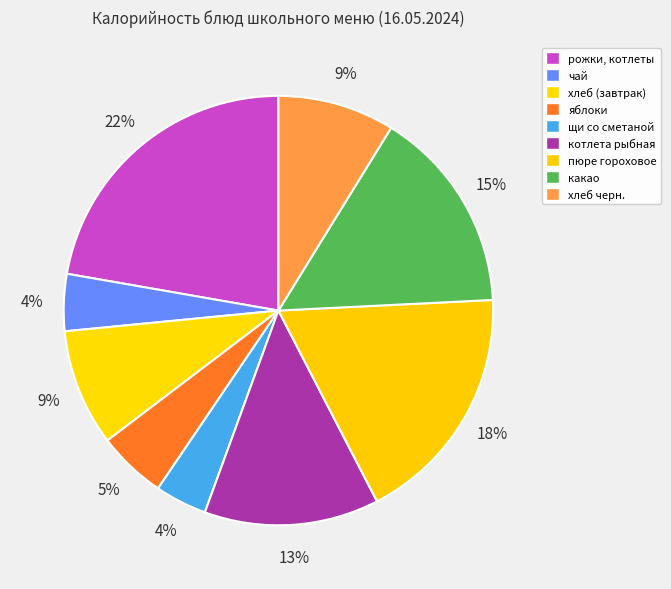

The пюре гороховое slice represents 18% of the pie. True or false?

True